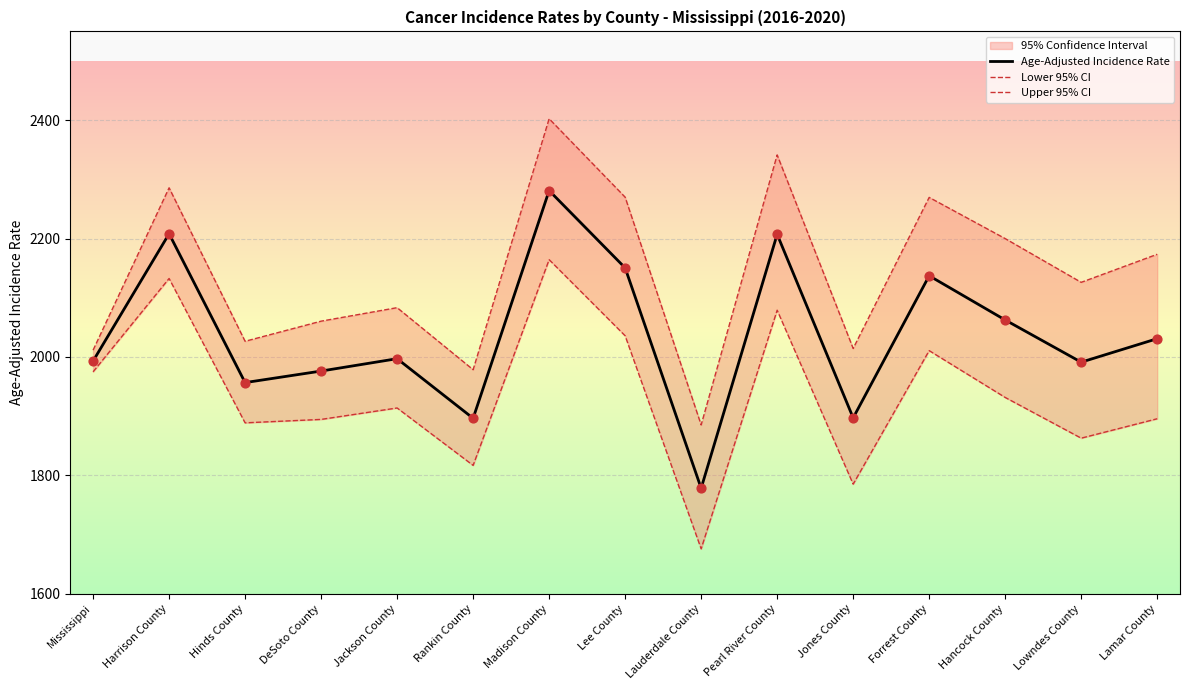

At how many categories does at least one series exceed 1892?

14